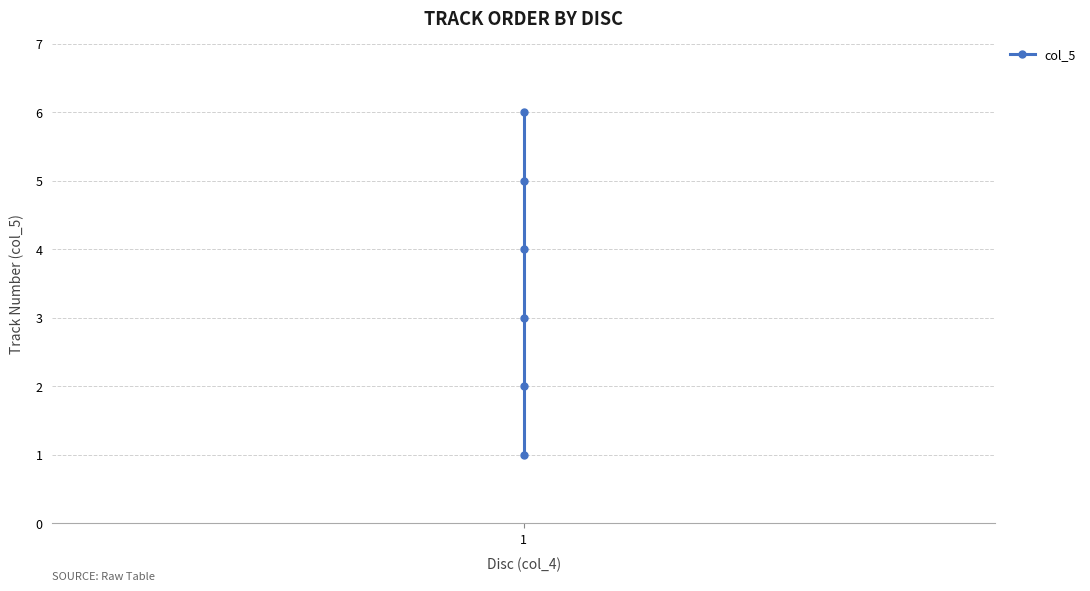

Is it true that the value at 3 is 2?

False